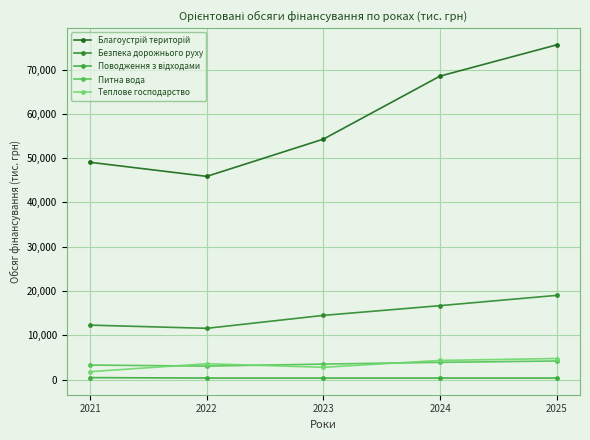

How many interior local valleys does the Безпека дорожнього руху series have?

1